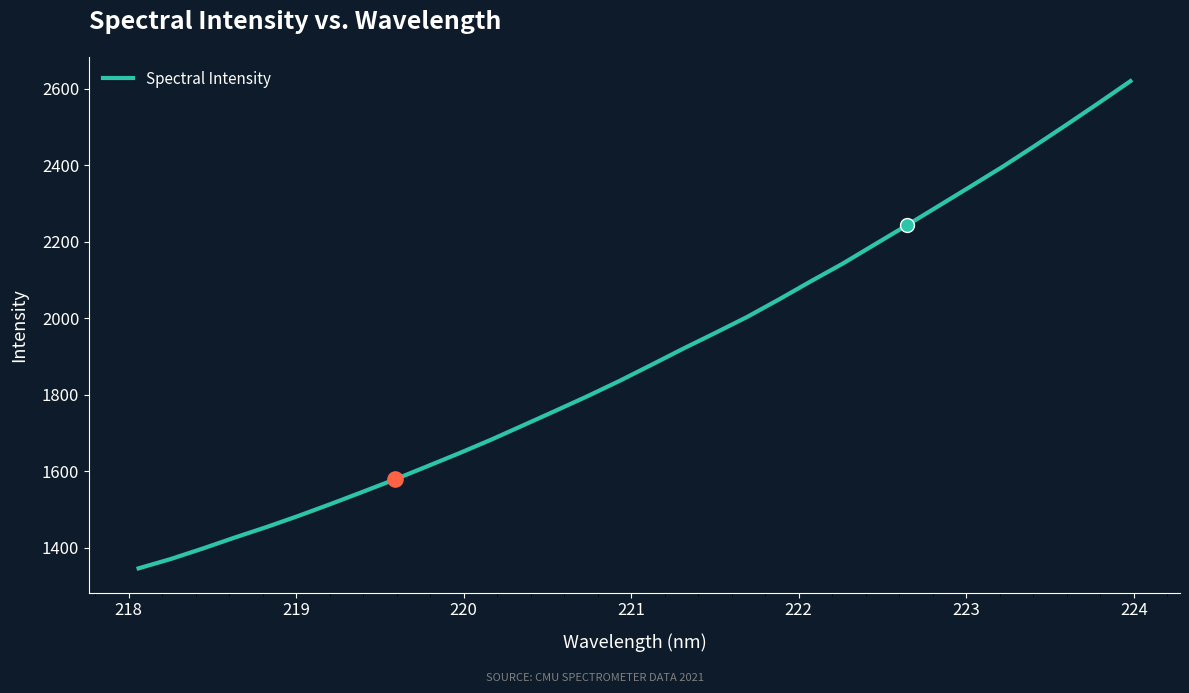

What is the maximum value shown in the chart?

2619.9